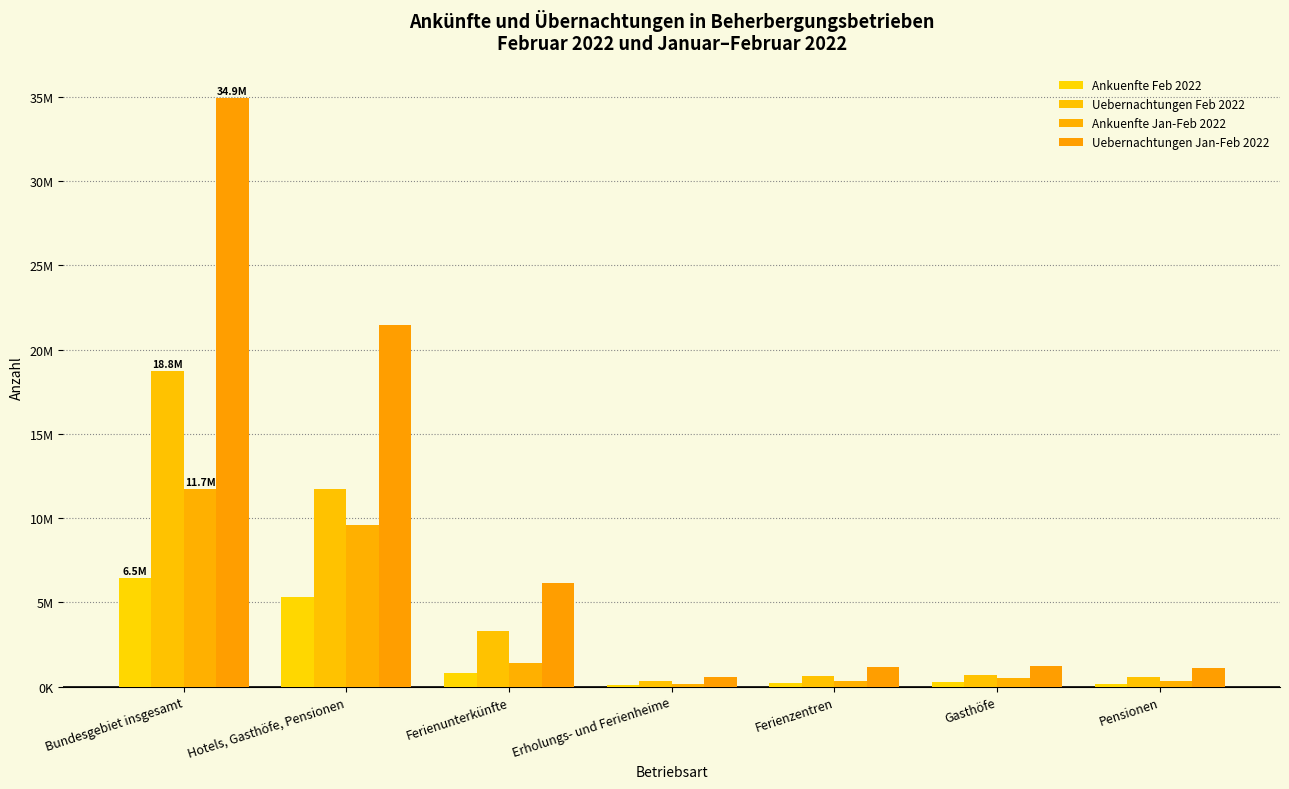

Read the Uebernachtungen Jan-Feb 2022 value at Bundesgebiet insgesamt, to the nearest 10.

34939340